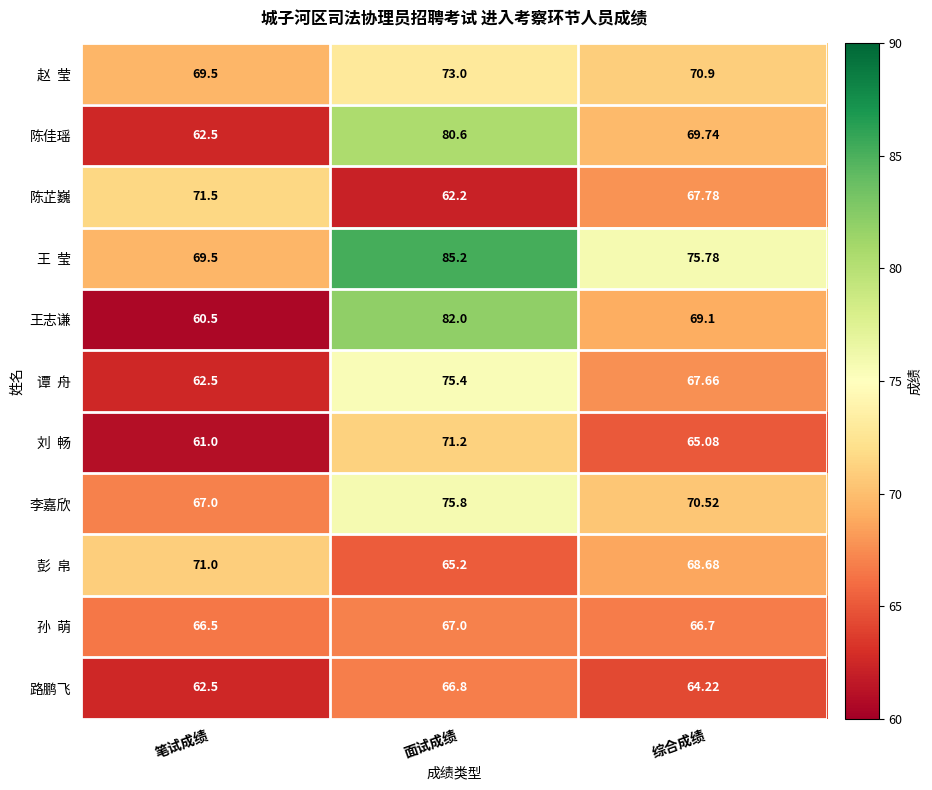

List the labels in order of 路鹏飞 value, smallest first.

笔试成绩, 综合成绩, 面试成绩